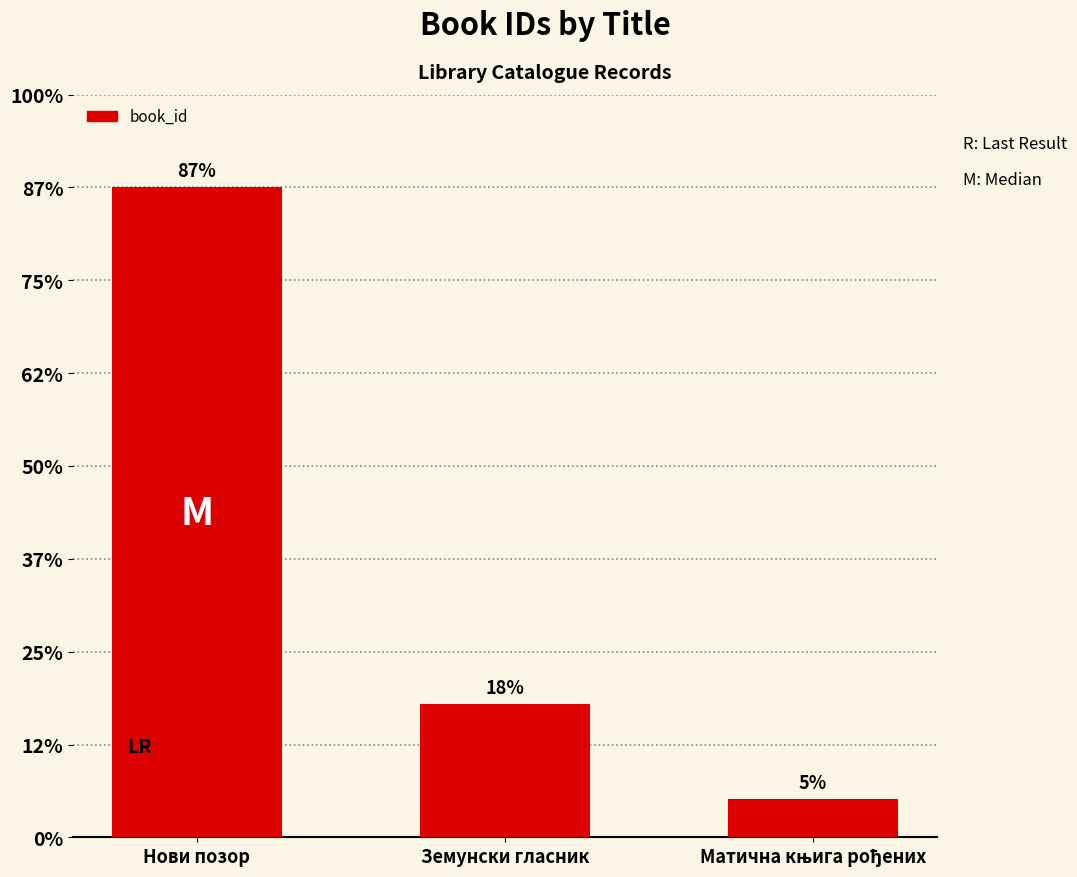

What is the label of the 3rd bar from the right?

Нови позор